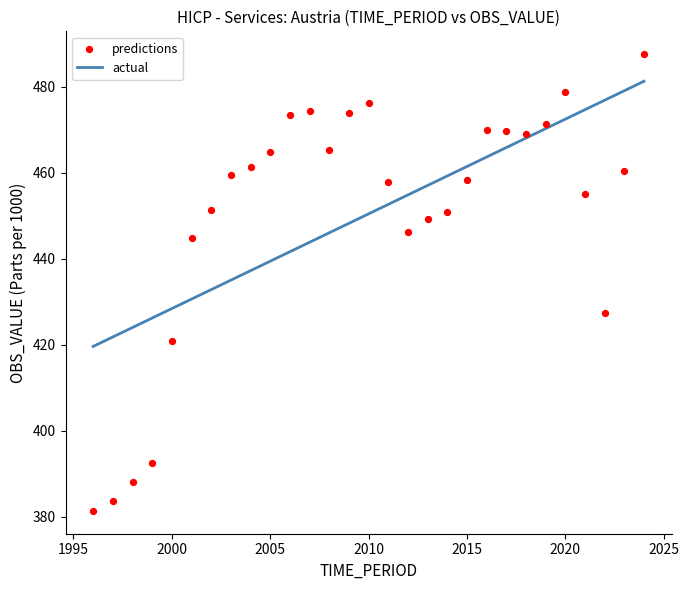

What Y value in the scatter plot is closest to 434?

427.3